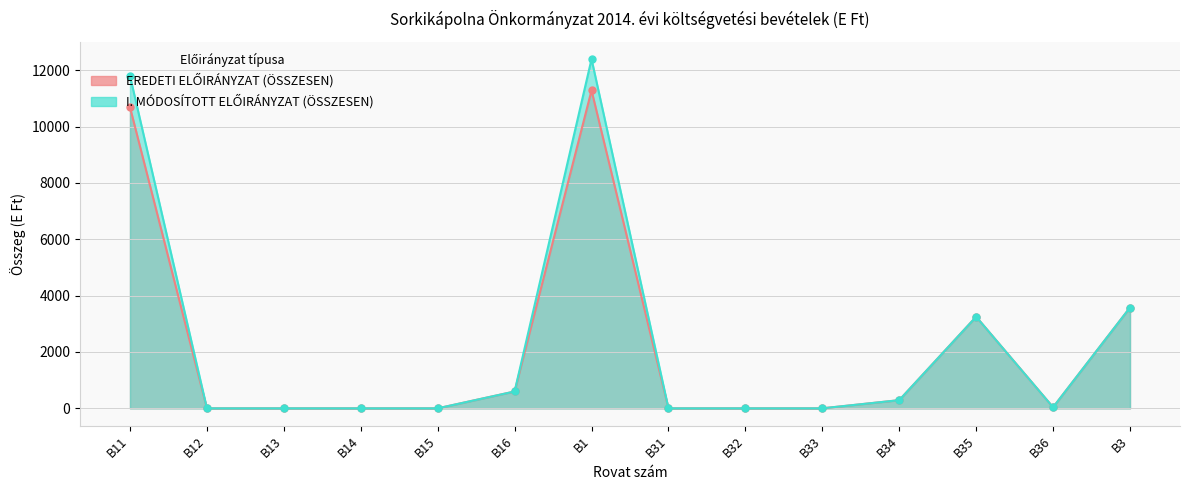

List the series in order of their peak value, lowest first.

EREDETI ELŐIRÁNYZAT (ÖSSZESEN), I. MÓDOSÍTOTT ELŐIRÁNYZAT (ÖSSZESEN)